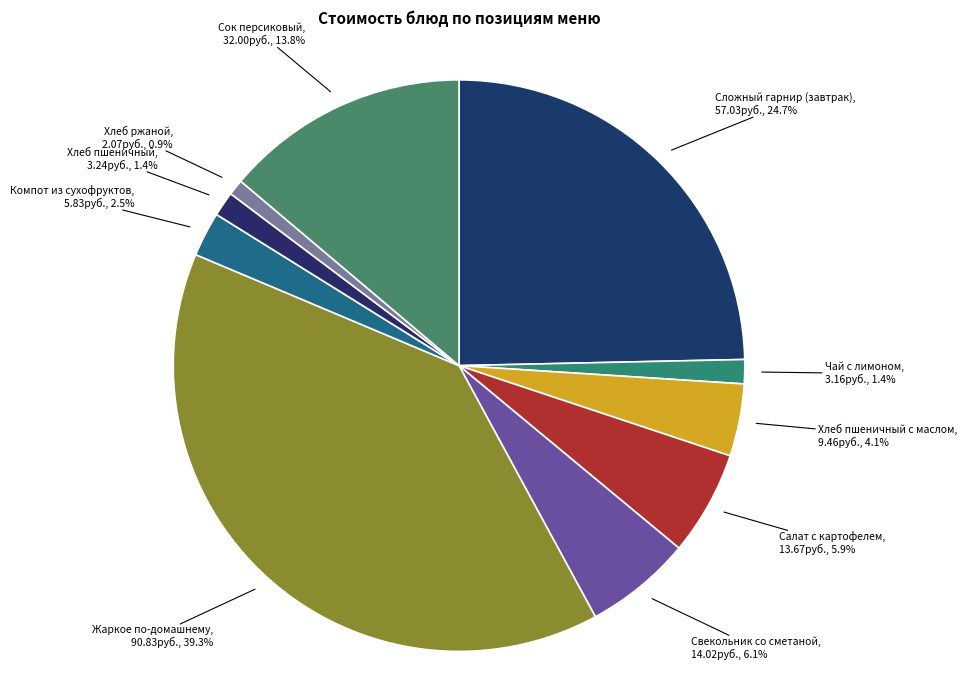

Between Чай с лимоном and Хлеб пшеничный с маслом, which is larger?

Хлеб пшеничный с маслом